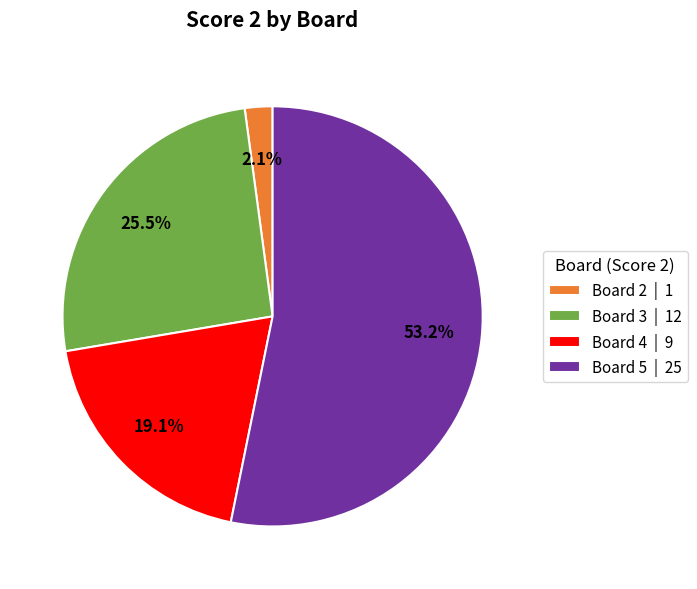

Do Board 4 | 9 and Board 2 | 1 together represent more than half of the pie?

No